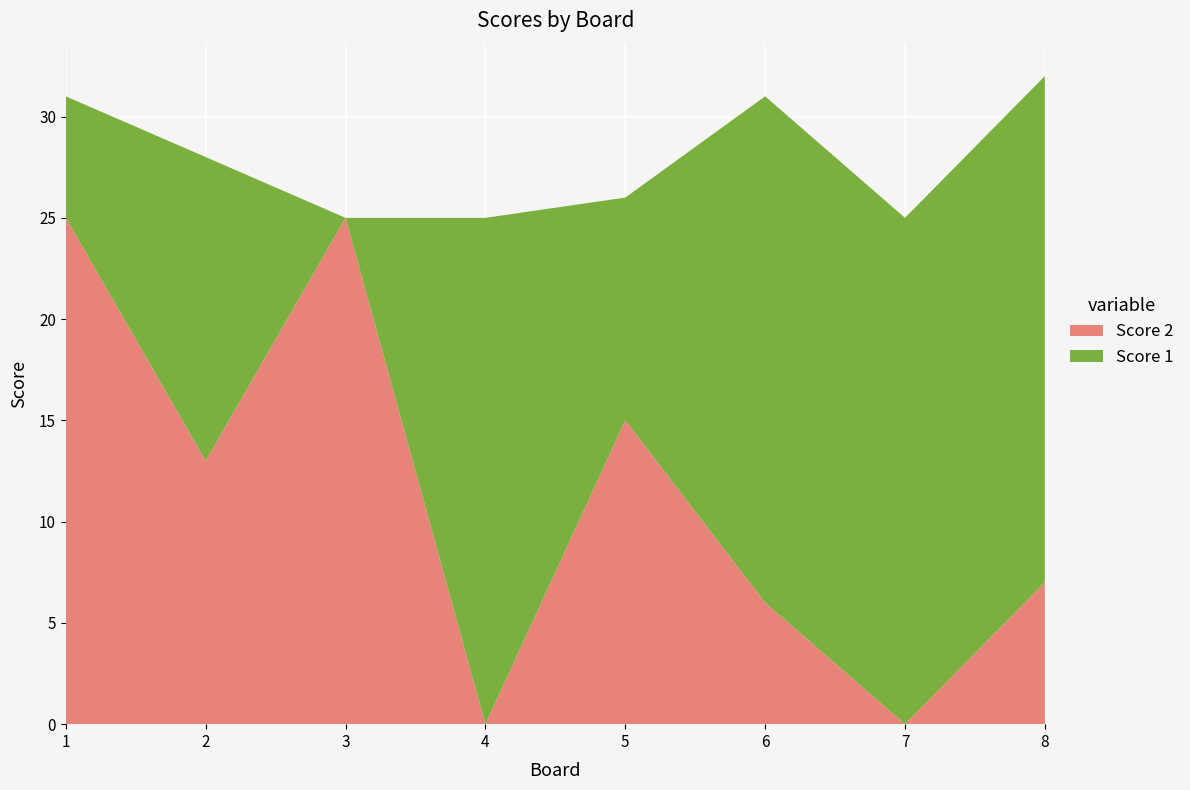

Reading left to right, what are all the values shown in this chart?

Score 2: 25	13	25	0	15	6	0	7
Score 1: 6	15	0	25	11	25	25	25